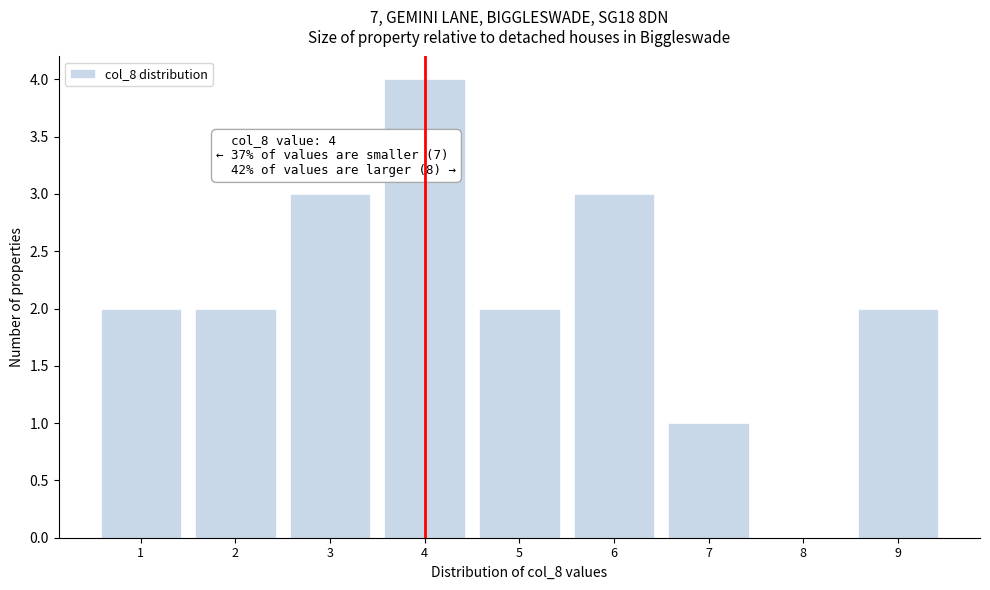

Which range on the x-axis has the tallest bar?

3.5 to 4.5